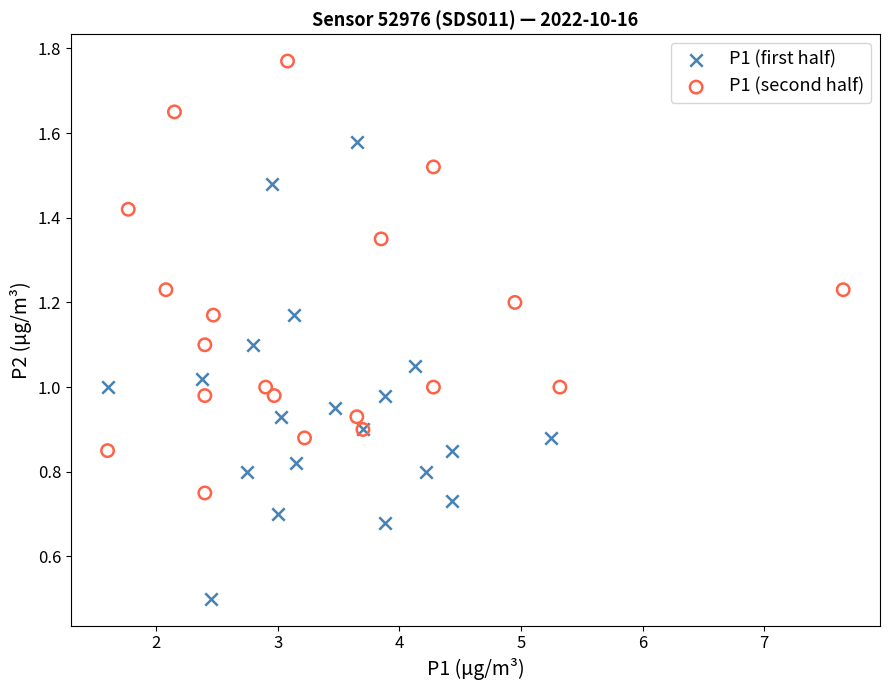

Which series has the widest spread of Y values?

P1 (first half)